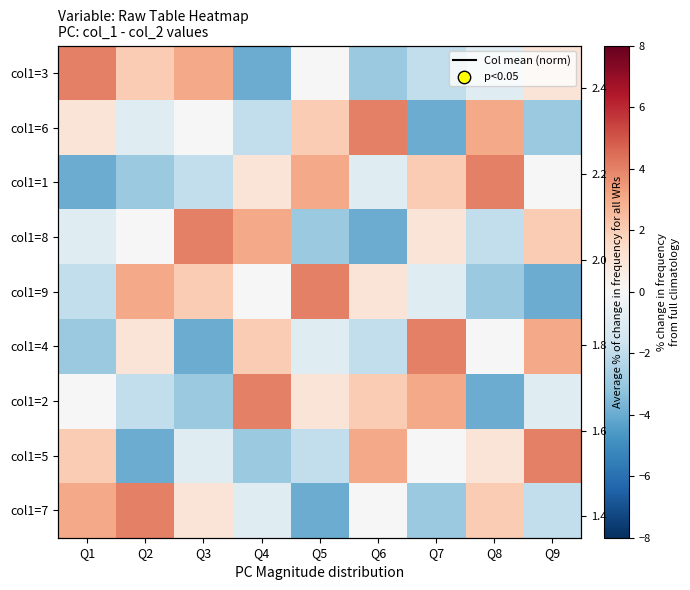

Count the col1=2 values in the range -2 to 2.

5